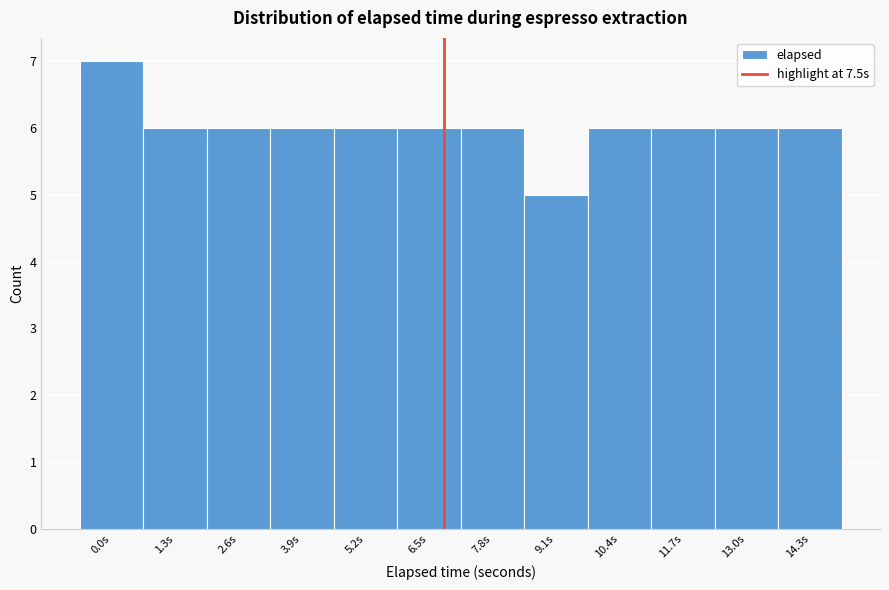

Reading left to right, list all the values displayed in this chart.

7	6	6	6	6	6	6	5	6	6	6	6